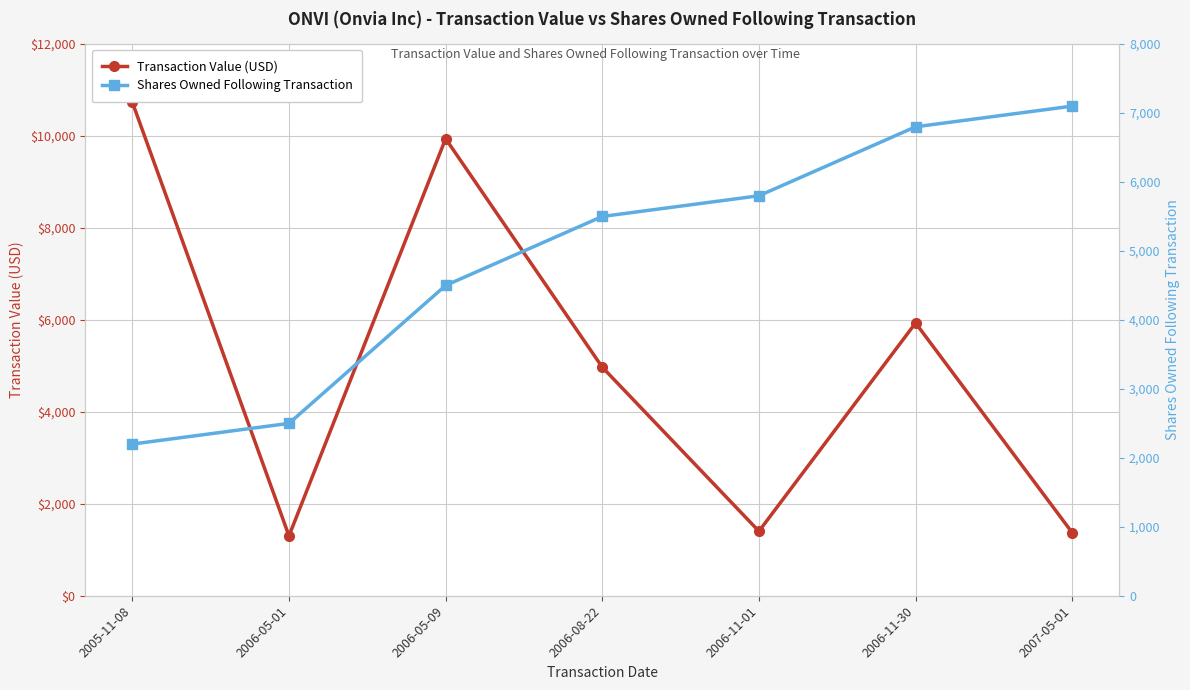

What is the sum of all Shares Owned Following Transaction values?

34393